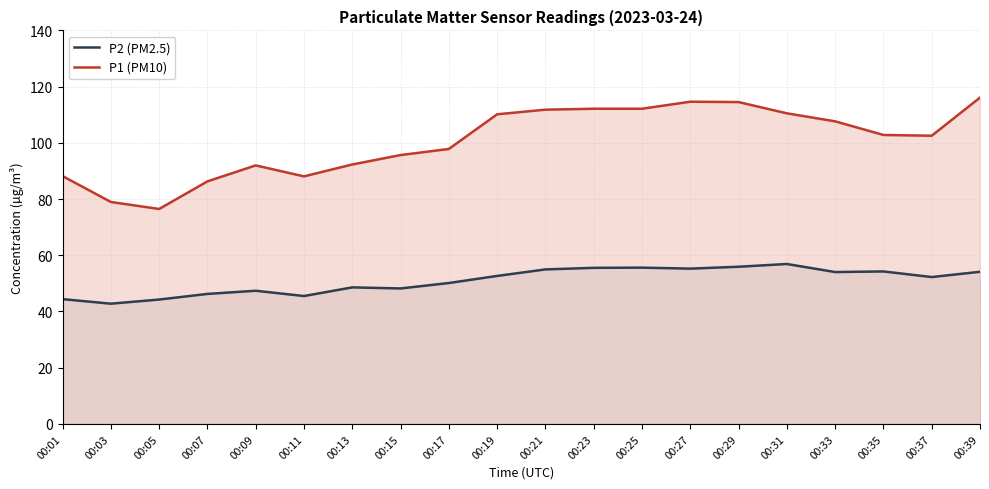

List the series in order of their peak value, highest first.

P1 (PM10), P2 (PM2.5)